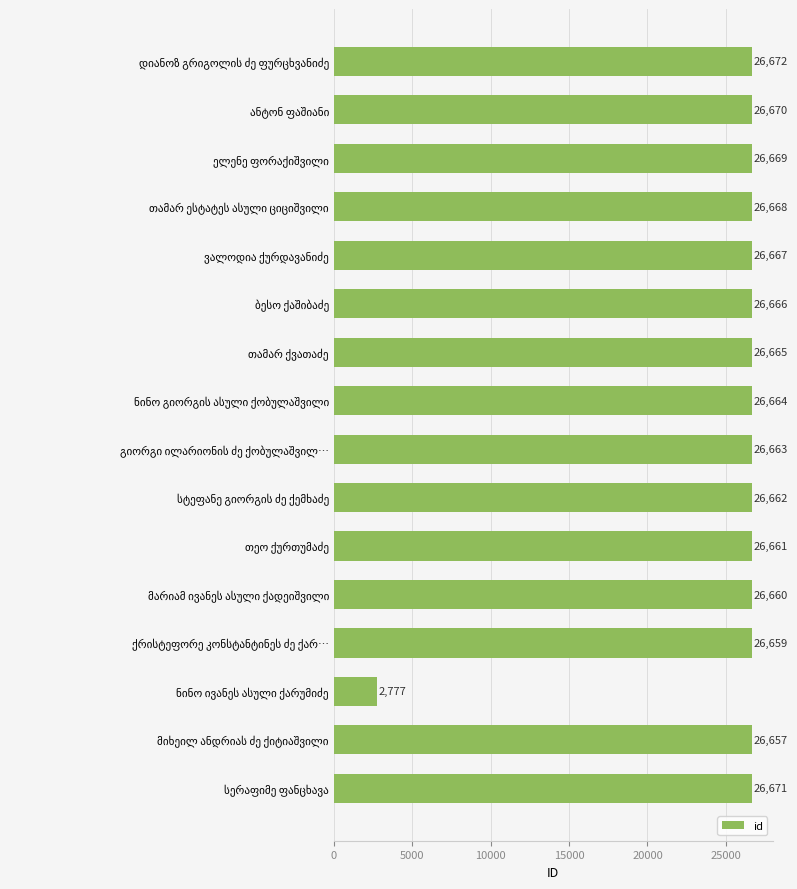

Reading top to bottom, list all the values displayed in this chart.

26672	26670	26669	26668	26667	26666	26665	26664	26663	26662	26661	26660	26659	2777	26657	26671